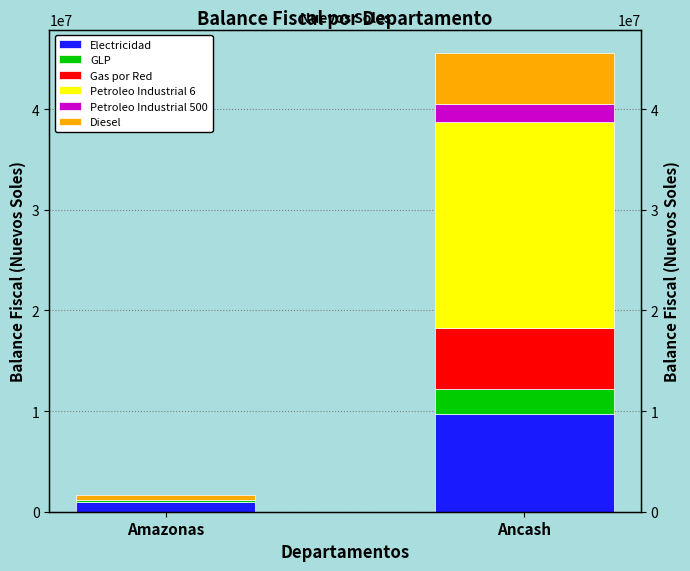

Rank the series at Ancash from lowest to highest value.

Petroleo Industrial 500, GLP, Diesel, Gas por Red, Electricidad, Petroleo Industrial 6